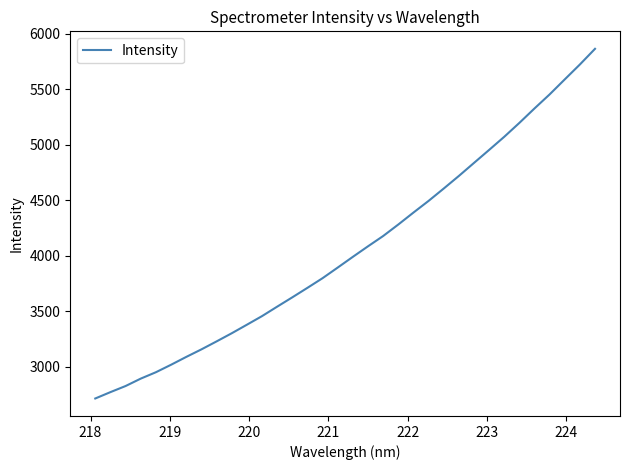

What is the difference between the maximum and minimum values?

3150.2